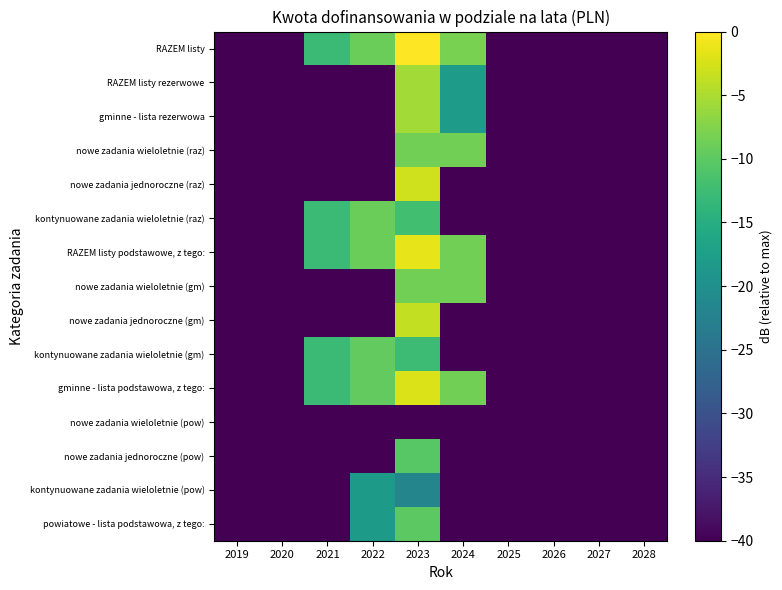

Reading left to right, transcribe all the data shown in this chart.

powiatowe - lista podstawowa, z tego:: 2019=-40.0	2020=-40.0	2021=-40.0	2022=-18.1	2023=-10.1	2024=-40.0	2025=-40.0	2026=-40.0	2027=-40.0	2028=-40.0
kontynuowane zadania wieloletnie (pow): 2019=-40.0	2020=-40.0	2021=-40.0	2022=-18.1	2023=-21.9	2024=-40.0	2025=-40.0	2026=-40.0	2027=-40.0	2028=-40.0
nowe zadania jednoroczne (pow): 2019=-40.0	2020=-40.0	2021=-40.0	2022=-40.0	2023=-10.4	2024=-40.0	2025=-40.0	2026=-40.0	2027=-40.0	2028=-40.0
nowe zadania wieloletnie (pow): 2019=-40.0	2020=-40.0	2021=-40.0	2022=-40.0	2023=-40.0	2024=-40.0	2025=-40.0	2026=-40.0	2027=-40.0	2028=-40.0
gminne - lista podstawowa, z tego:: 2019=-40.0	2020=-40.0	2021=-12.7	2022=-9.6	2023=-2.1	2024=-8.5	2025=-40.0	2026=-40.0	2027=-40.0	2028=-40.0
kontynuowane zadania wieloletnie (gm): 2019=-40.0	2020=-40.0	2021=-12.7	2022=-9.6	2023=-12.6	2024=-40.0	2025=-40.0	2026=-40.0	2027=-40.0	2028=-40.0
nowe zadania jednoroczne (gm): 2019=-40.0	2020=-40.0	2021=-40.0	2022=-40.0	2023=-3.7	2024=-40.0	2025=-40.0	2026=-40.0	2027=-40.0	2028=-40.0
nowe zadania wieloletnie (gm): 2019=-40.0	2020=-40.0	2021=-40.0	2022=-40.0	2023=-8.5	2024=-8.5	2025=-40.0	2026=-40.0	2027=-40.0	2028=-40.0
RAZEM listy podstawowe, z tego:: 2019=-40.0	2020=-40.0	2021=-12.7	2022=-9.0	2023=-1.4	2024=-8.5	2025=-40.0	2026=-40.0	2027=-40.0	2028=-40.0
kontynuowane zadania wieloletnie (raz): 2019=-40.0	2020=-40.0	2021=-12.7	2022=-9.0	2023=-12.1	2024=-40.0	2025=-40.0	2026=-40.0	2027=-40.0	2028=-40.0
nowe zadania jednoroczne (raz): 2019=-40.0	2020=-40.0	2021=-40.0	2022=-40.0	2023=-2.9	2024=-40.0	2025=-40.0	2026=-40.0	2027=-40.0	2028=-40.0
nowe zadania wieloletnie (raz): 2019=-40.0	2020=-40.0	2021=-40.0	2022=-40.0	2023=-8.5	2024=-8.5	2025=-40.0	2026=-40.0	2027=-40.0	2028=-40.0
gminne - lista rezerwowa: 2019=-40.0	2020=-40.0	2021=-40.0	2022=-40.0	2023=-5.5	2024=-17.9	2025=-40.0	2026=-40.0	2027=-40.0	2028=-40.0
RAZEM listy rezerwowe: 2019=-40.0	2020=-40.0	2021=-40.0	2022=-40.0	2023=-5.5	2024=-17.9	2025=-40.0	2026=-40.0	2027=-40.0	2028=-40.0
RAZEM listy: 2019=-40.0	2020=-40.0	2021=-12.7	2022=-9.0	2023=0.0	2024=-8.0	2025=-40.0	2026=-40.0	2027=-40.0	2028=-40.0